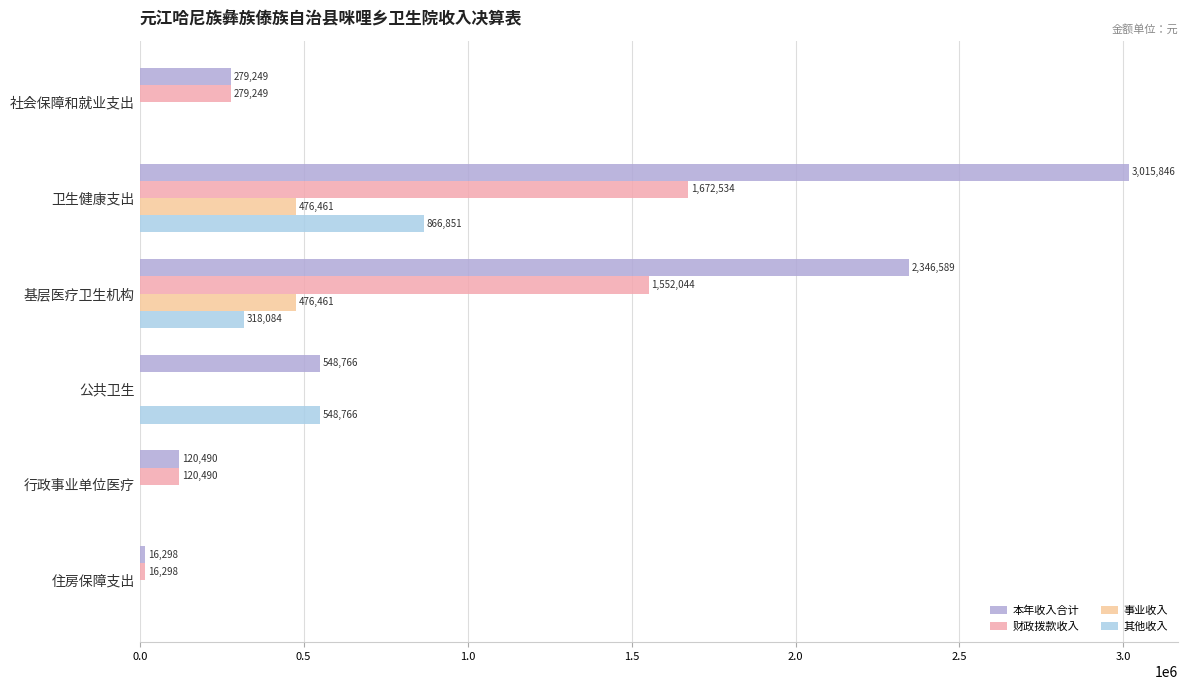

The value of 事业收入 at 基层医疗卫生机构 is 476460.7. True or false?

True